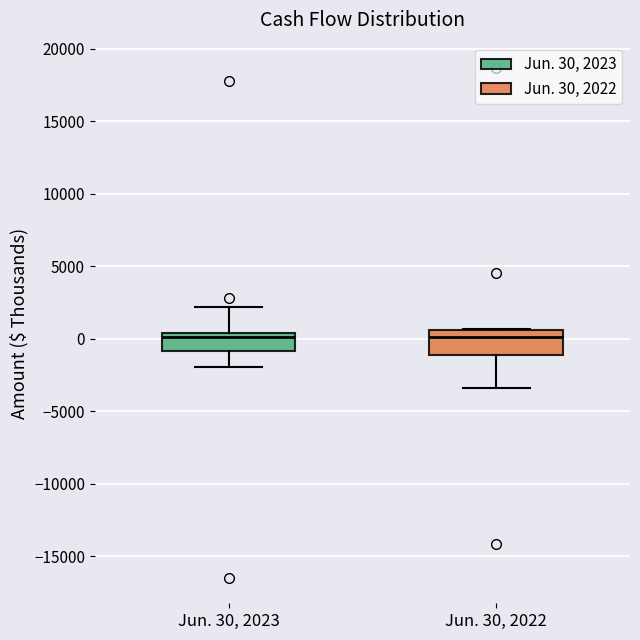

Where is the lower edge of the box for Jun. 30, 2023 on the y-axis? The values are not printed on the chart, so give them approximately, as read against the axis.

-1000